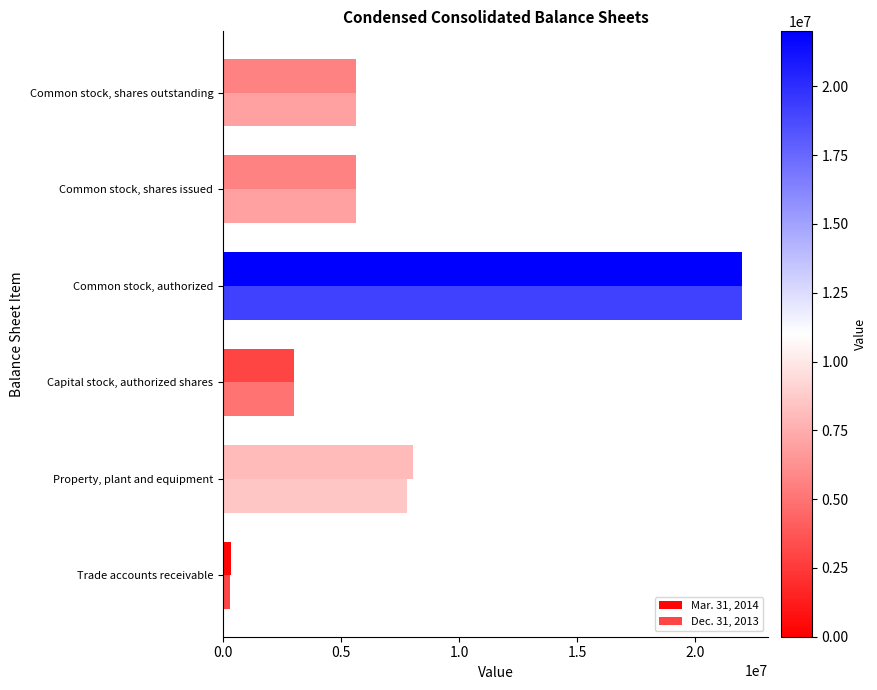

Which series has the largest total across all categories?

Mar. 31, 2014